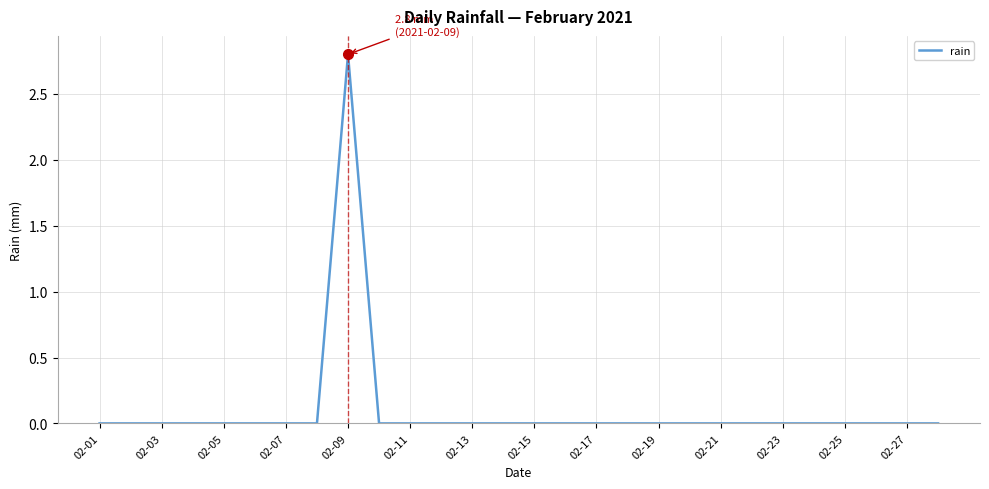

What is the difference between the maximum and minimum values?

2.8